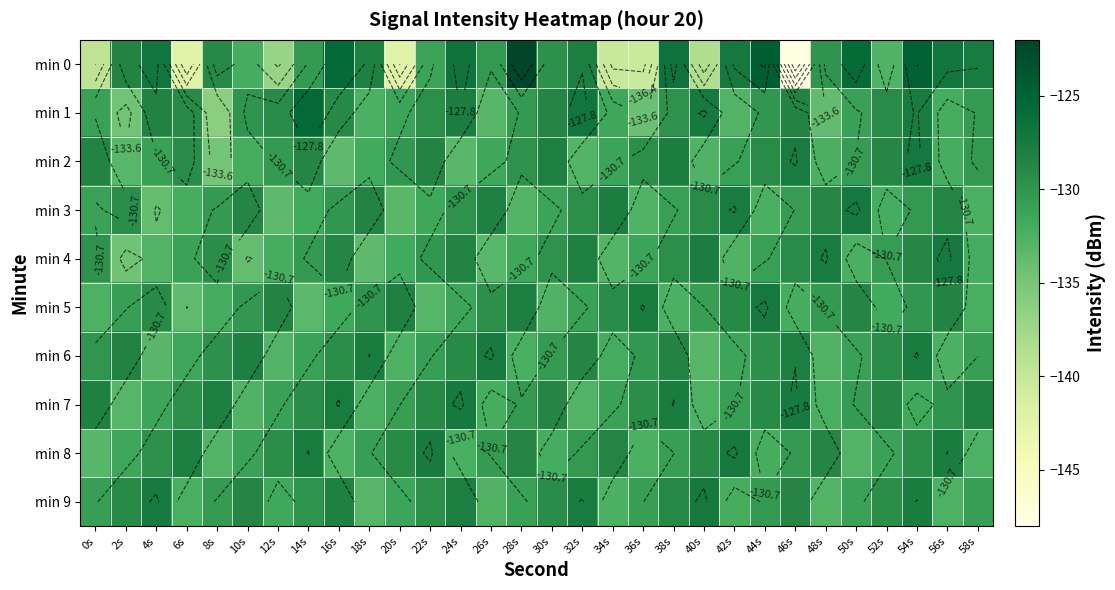

At which category is the sum across all series the highest?

54s